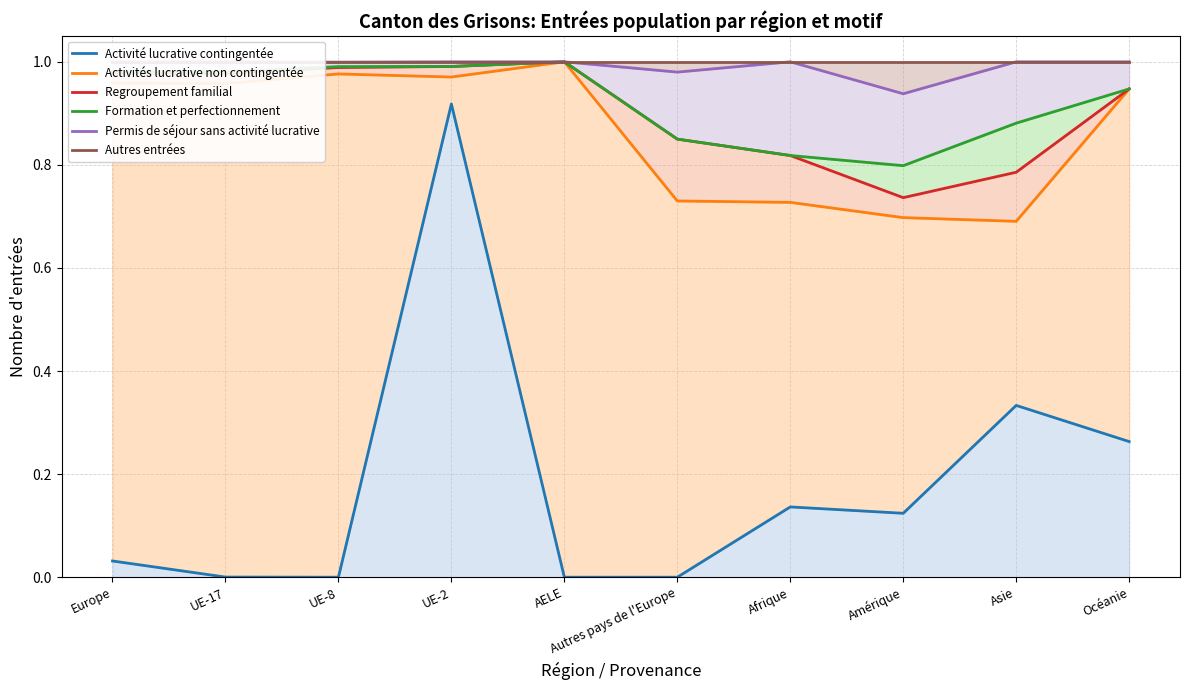

Rank the series at Afrique from lowest to highest value.

Activité lucrative contingentée, Activités lucrative non contingentée, Regroupement familial, Formation et perfectionnement, Permis de séjour sans activité lucrative, Autres entrées